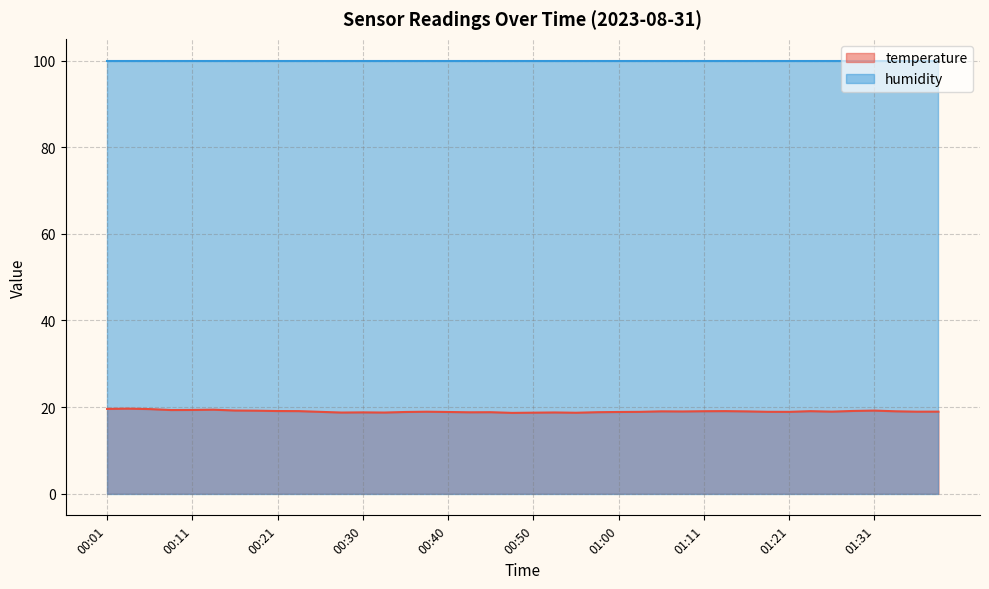

What is the value of the 12th point from the left?

18.7